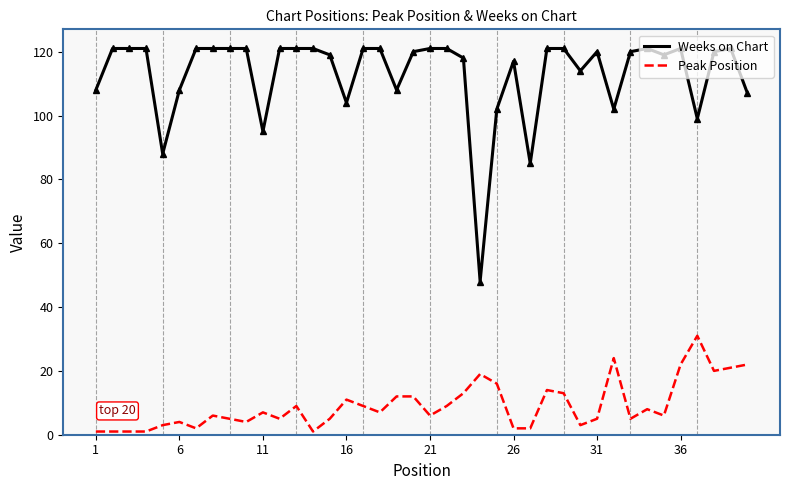

Which series has the largest range (max minus min)?

Weeks on Chart